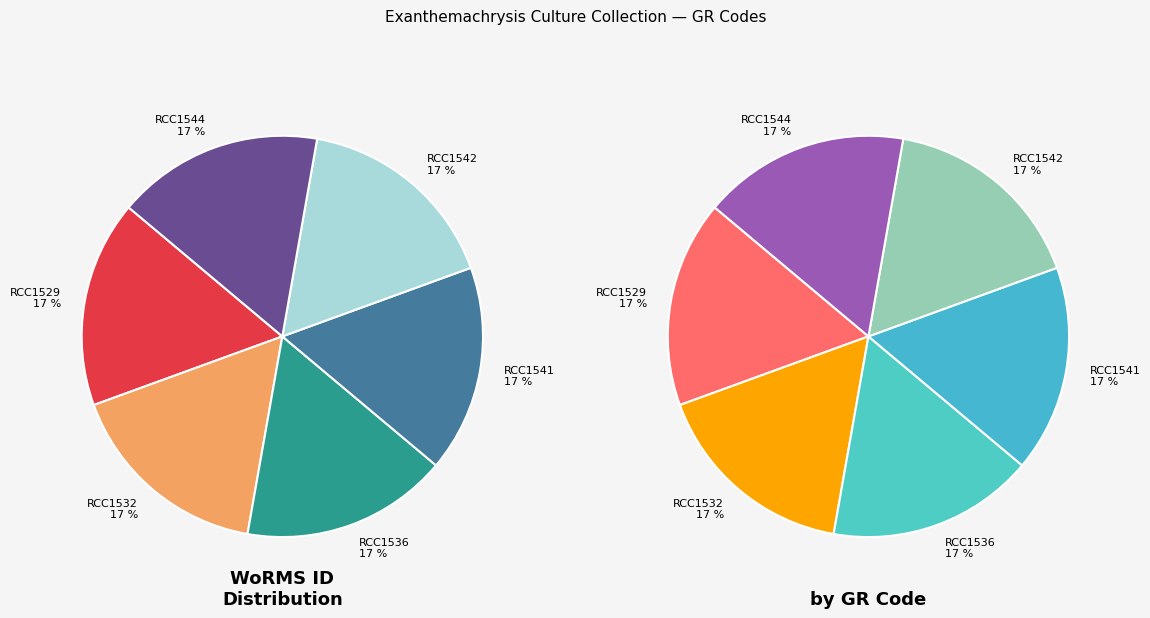

Is it true that RCC1541 is 30% of the pie?

False